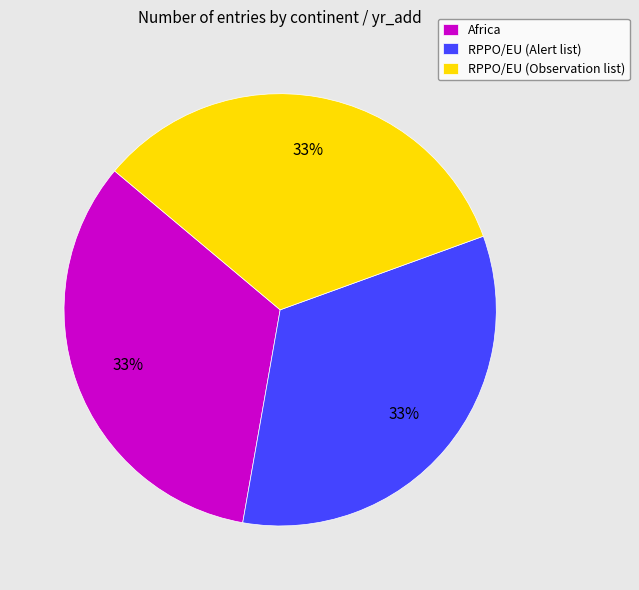

To the nearest percent, what percentage of the pie is Africa?

33%